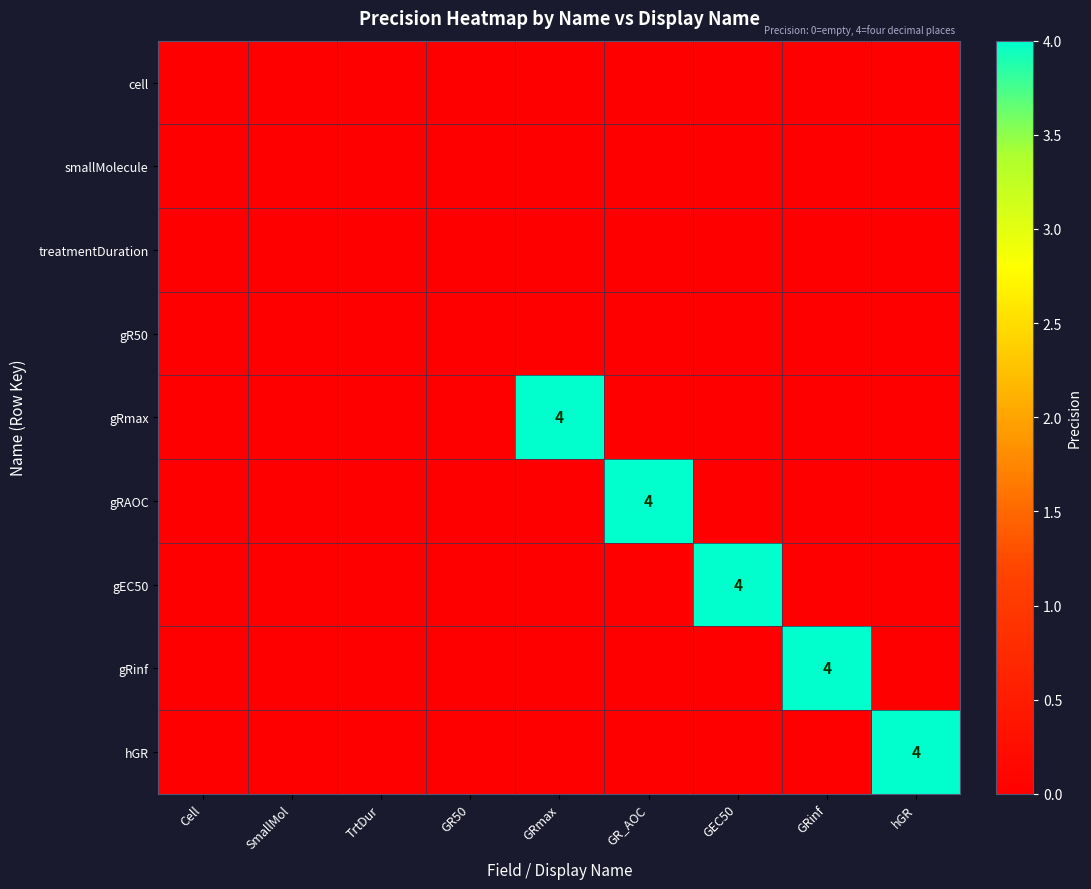

The gRinf series shows 1 at GRinf. True or false?

False